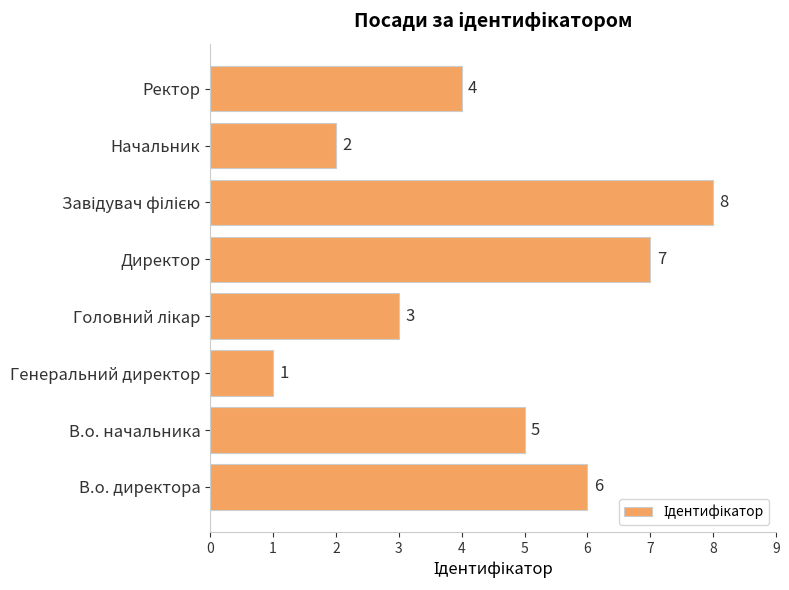

What is the smallest value displayed?

1